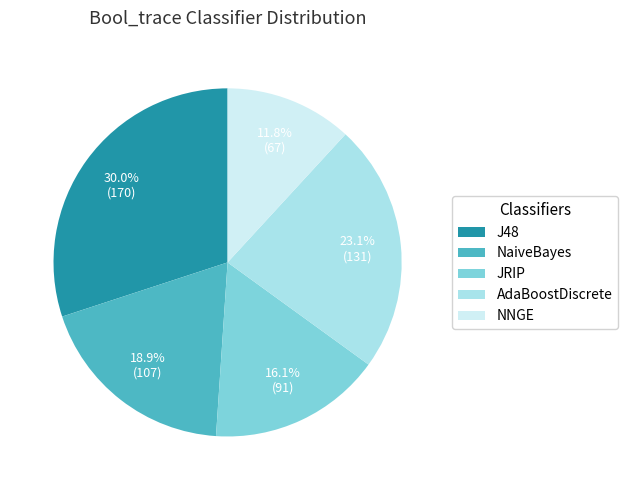

To the nearest percent, what is the difference between the JRIP and NaiveBayes slice percentages?

3%